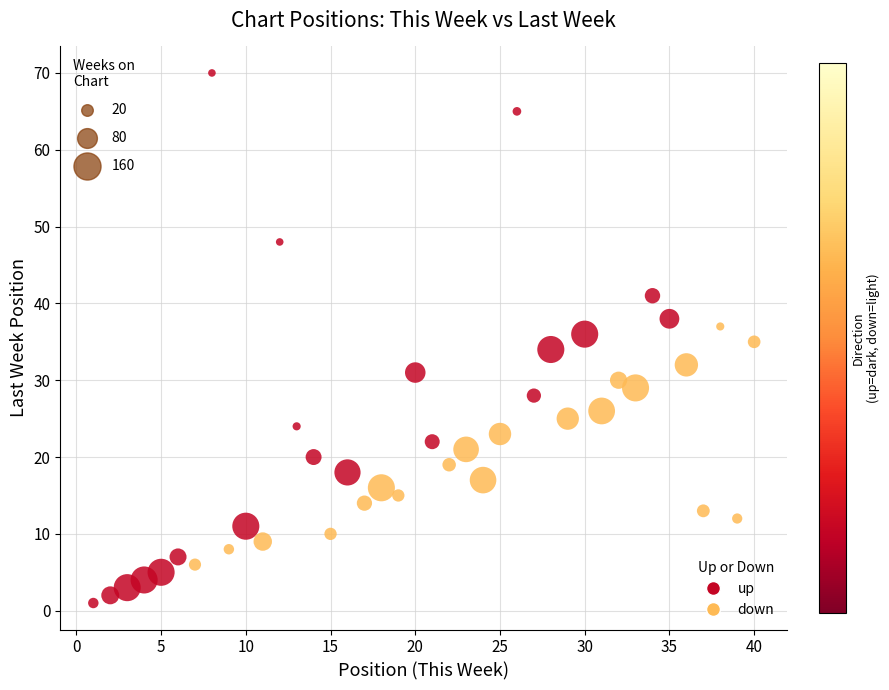

Which series has the largest Y range (max minus min)?

up